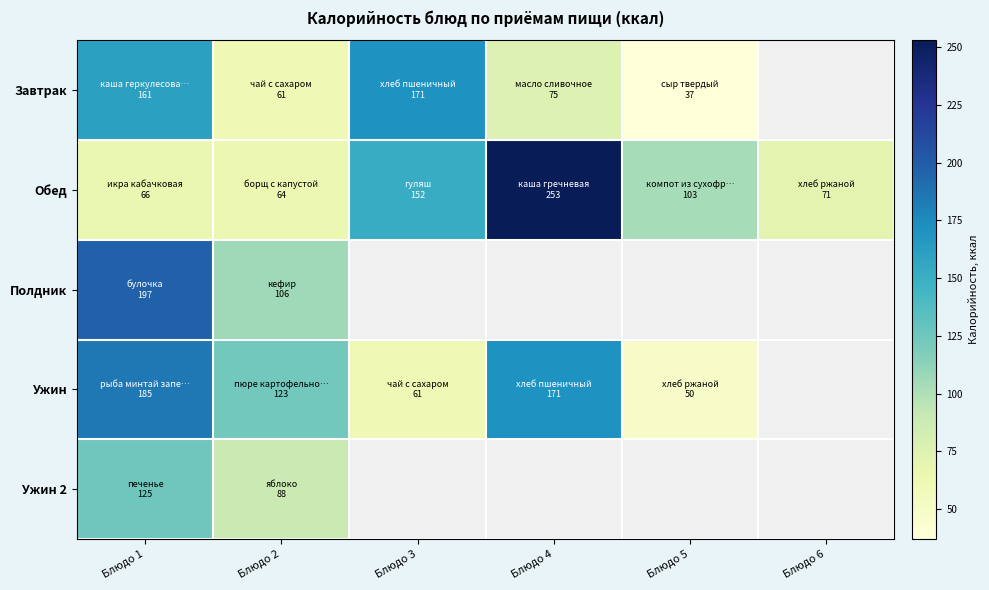

Which category has the highest value in the Полдник series?

Блюдо 1